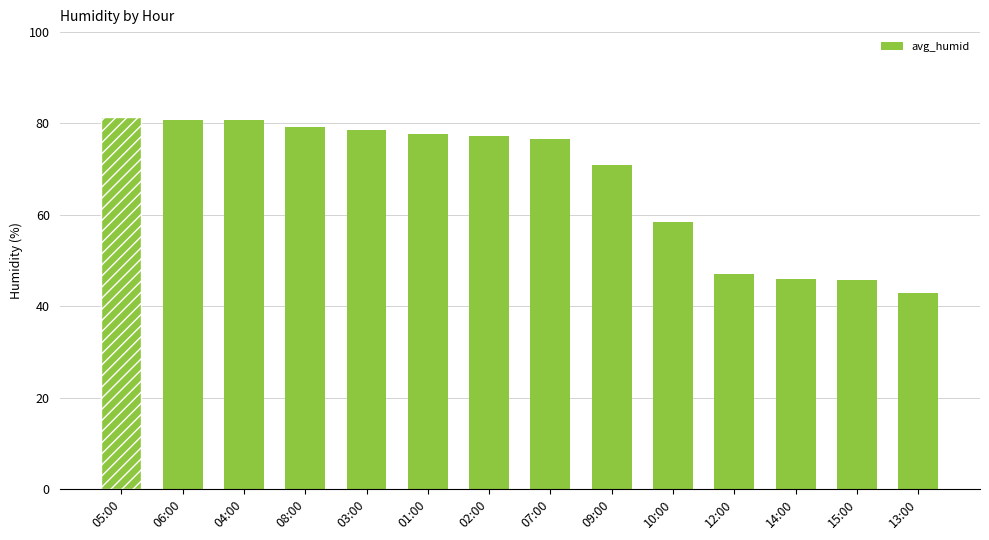

Read the value at 06:00.

80.8